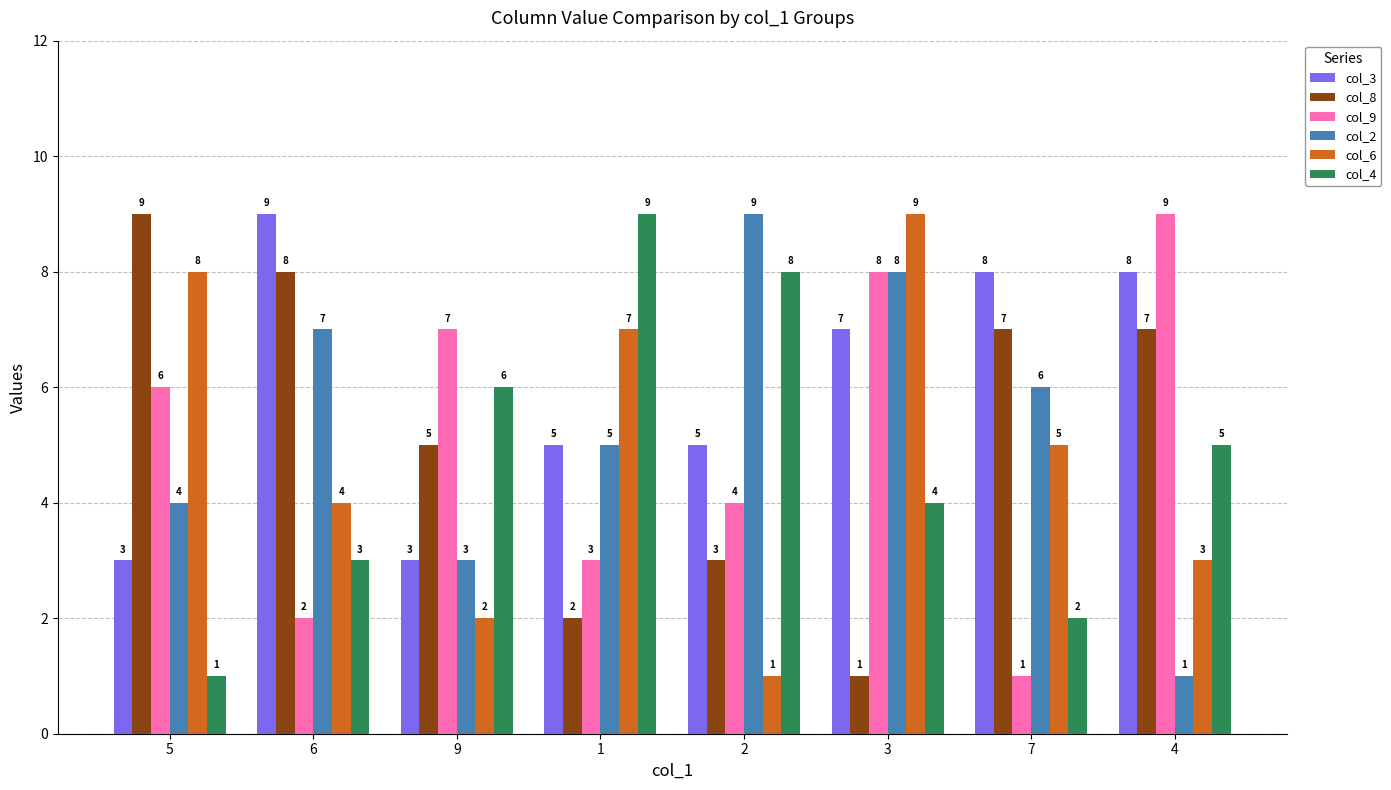

Reading right to left, list all the values displayed in this chart.

col_3: 8	8	7	5	5	3	9	3
col_8: 7	7	1	3	2	5	8	9
col_9: 9	1	8	4	3	7	2	6
col_2: 1	6	8	9	5	3	7	4
col_6: 3	5	9	1	7	2	4	8
col_4: 5	2	4	8	9	6	3	1